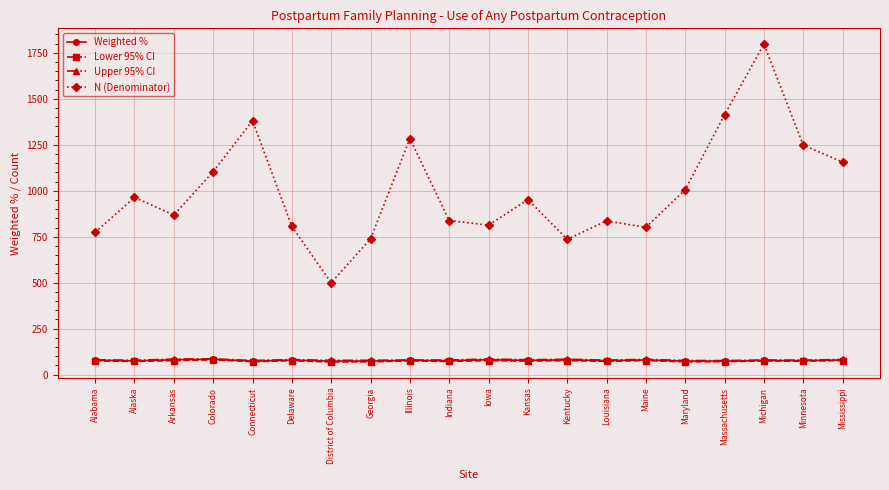

True or false: Weighted % and N (Denominator) cross at least once.

False